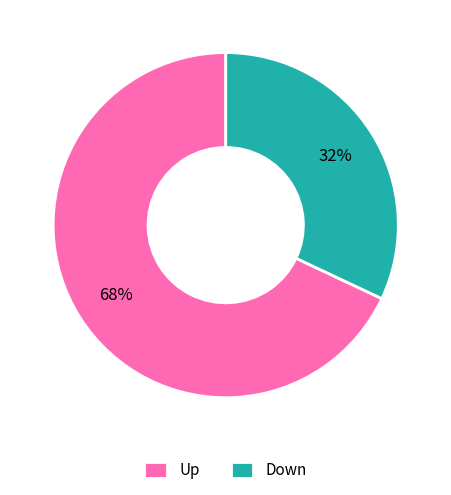

Which has a higher value, Down or Up?

Up